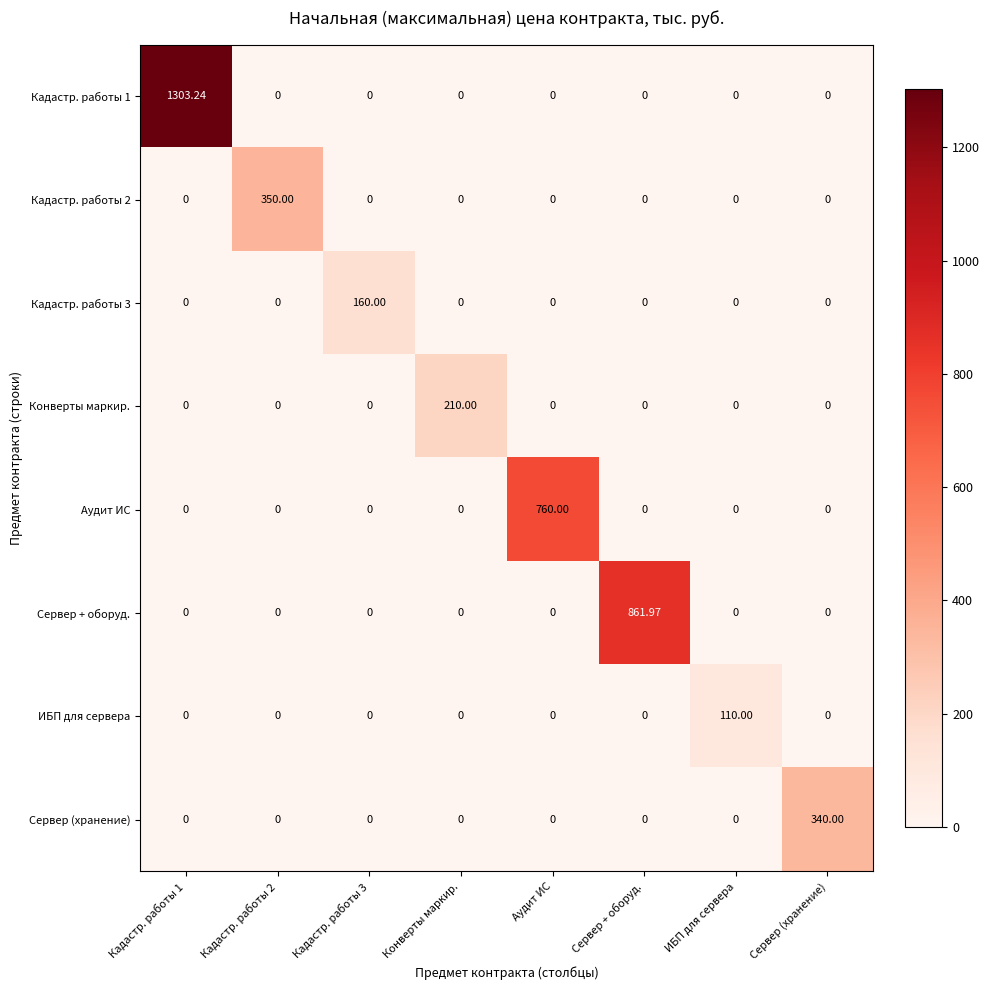

How many data points in Сервер + оборуд. are above 0?

1